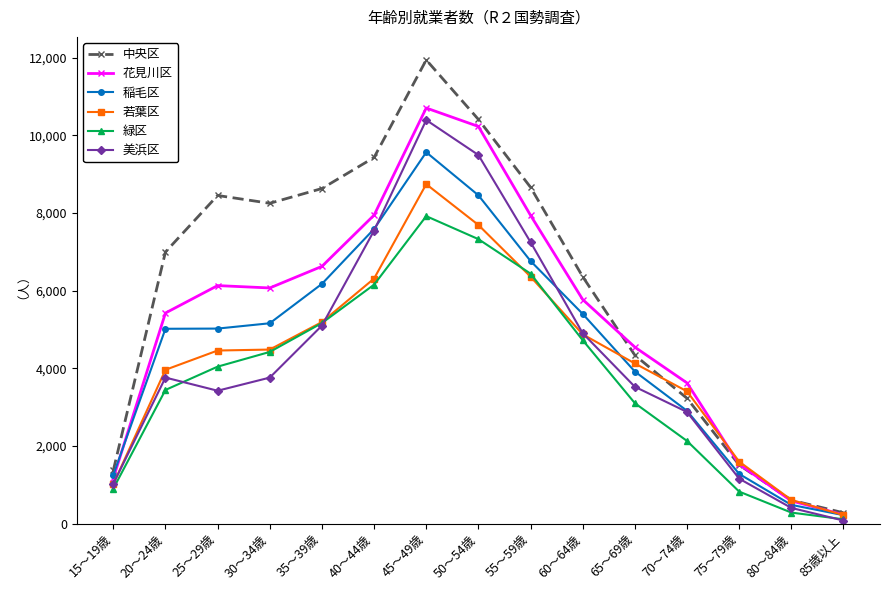

What is the maximum value for 若葉区?

8739